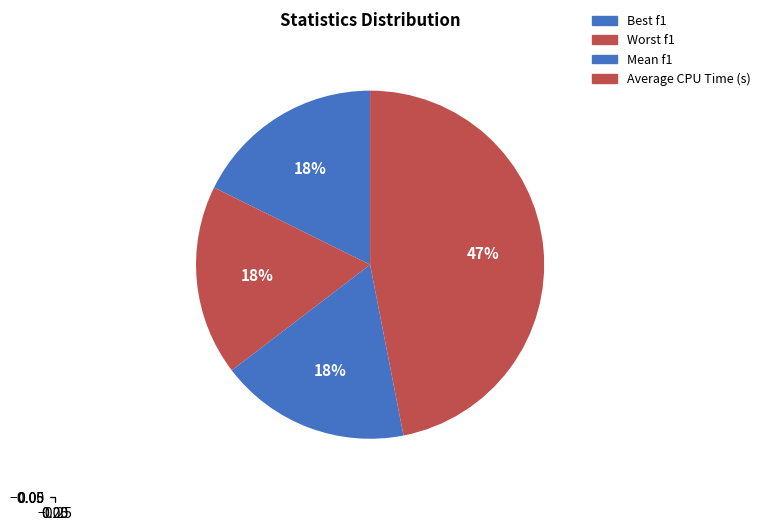

Count the number of slices in the pie.

4